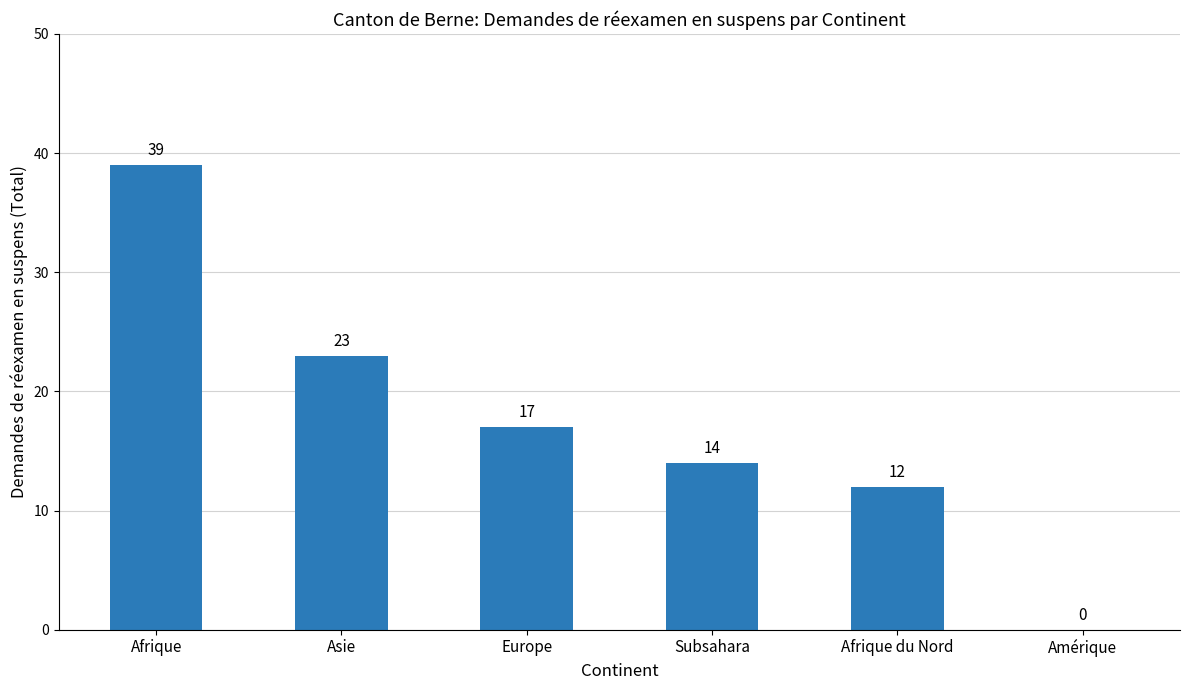

What is the sum of all values?

105